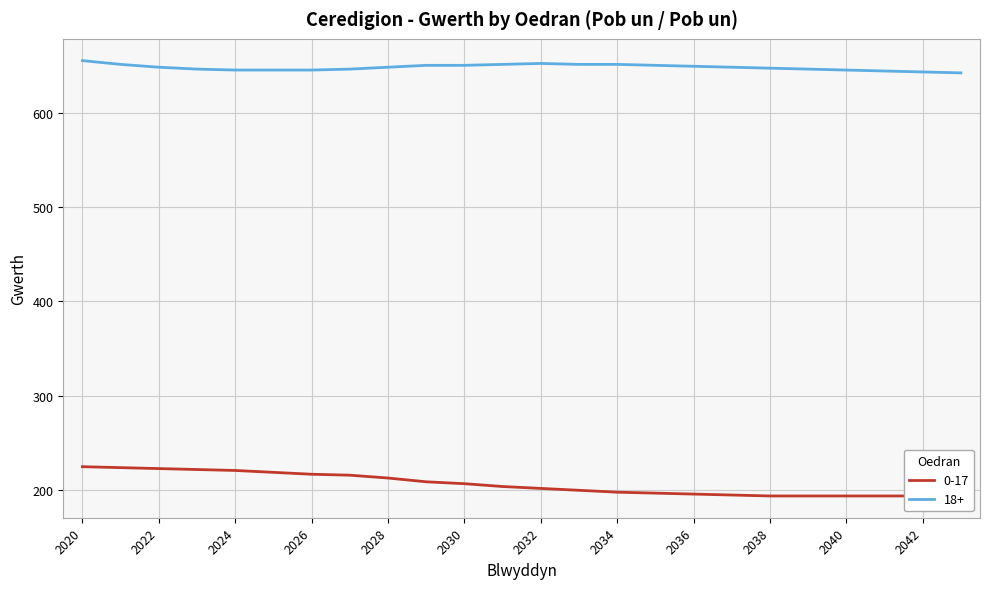

What is the minimum value for 18+?

642